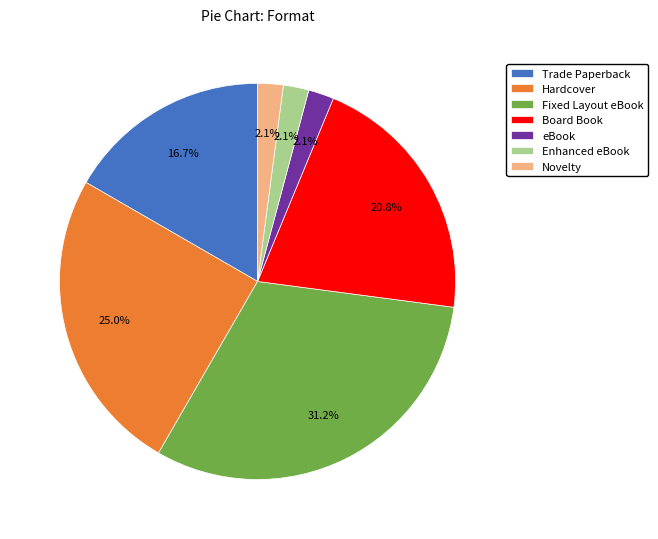

How many segments does this pie chart have?

7